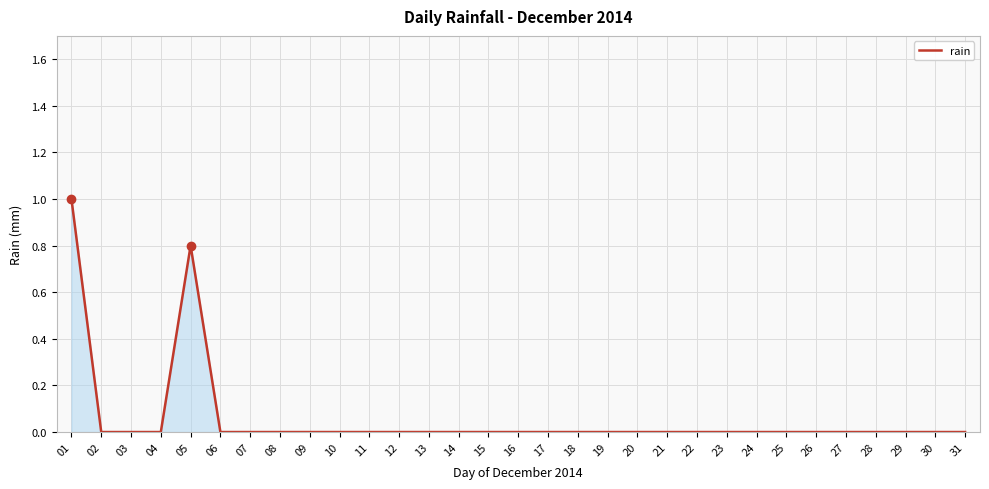

What is the greatest value displayed?

1.0